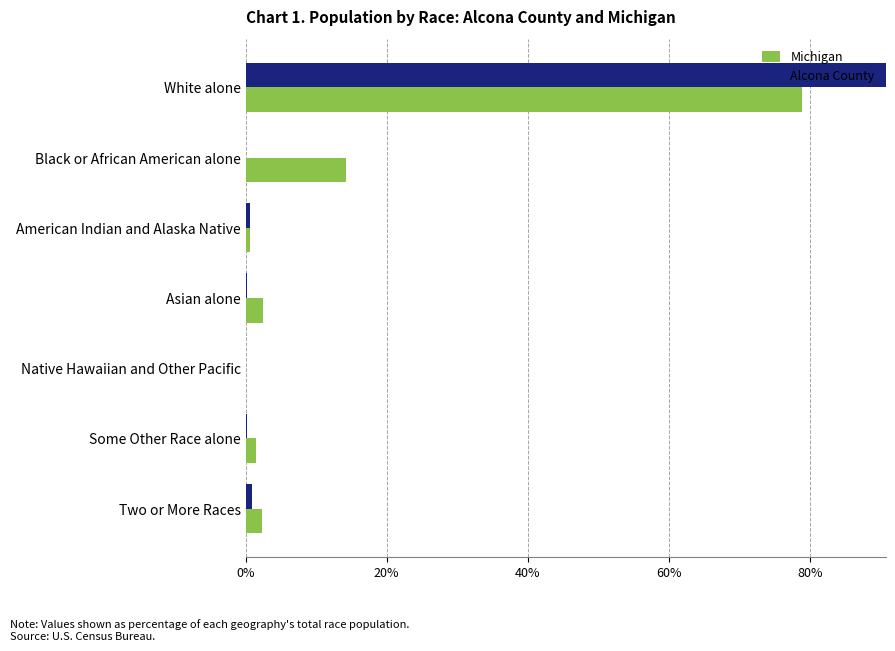

What is the difference between the maximum and minimum values in the Alcona County series?

97.9